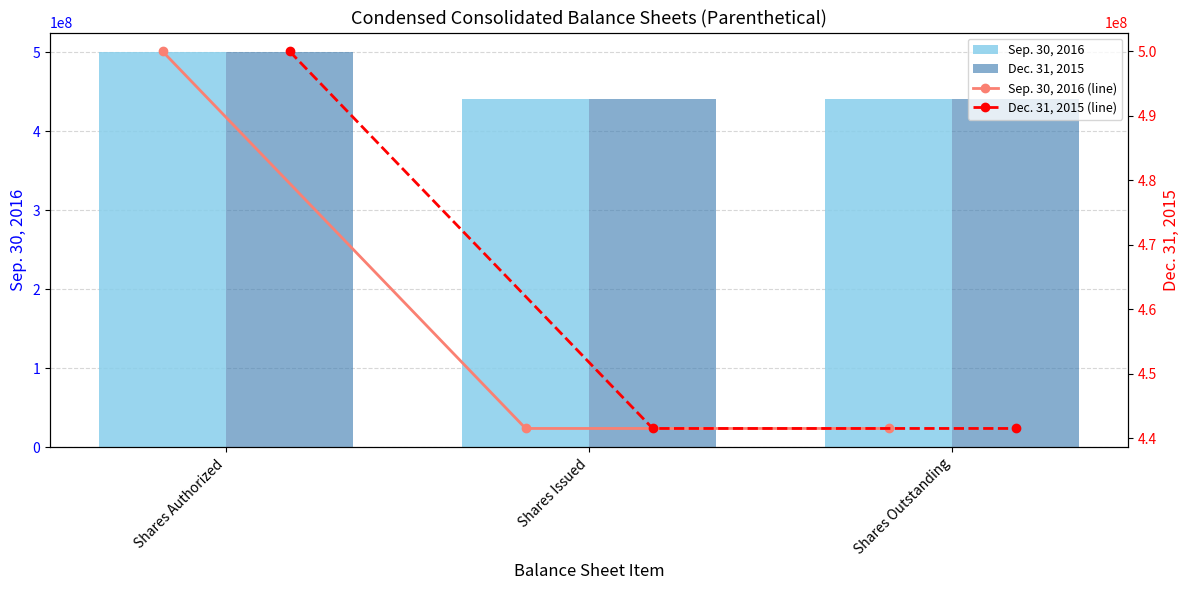

Reading right to left, transcribe all the data shown in this chart.

Sep. 30, 2016: 441484838	441484838	500000000
Dec. 31, 2015: 441484838	441484838	500000000
Sep. 30, 2016 (line): 441484838	441484838	500000000
Dec. 31, 2015 (line): 441484838	441484838	500000000